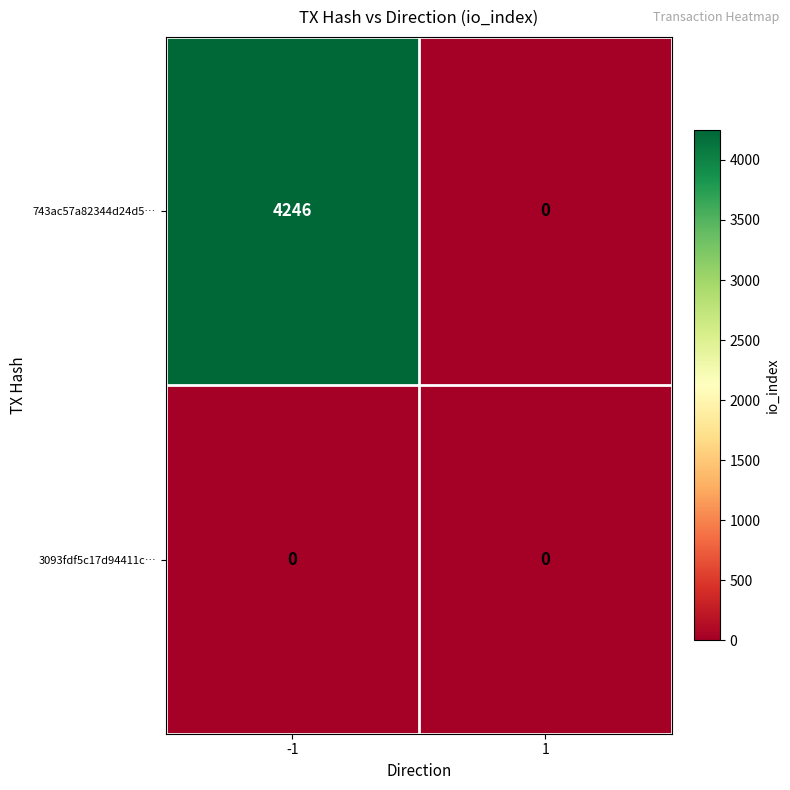

Rank the series by their average value, from highest to lowest.

743ac57a82344d24d5…, 3093fdf5c17d94411c…